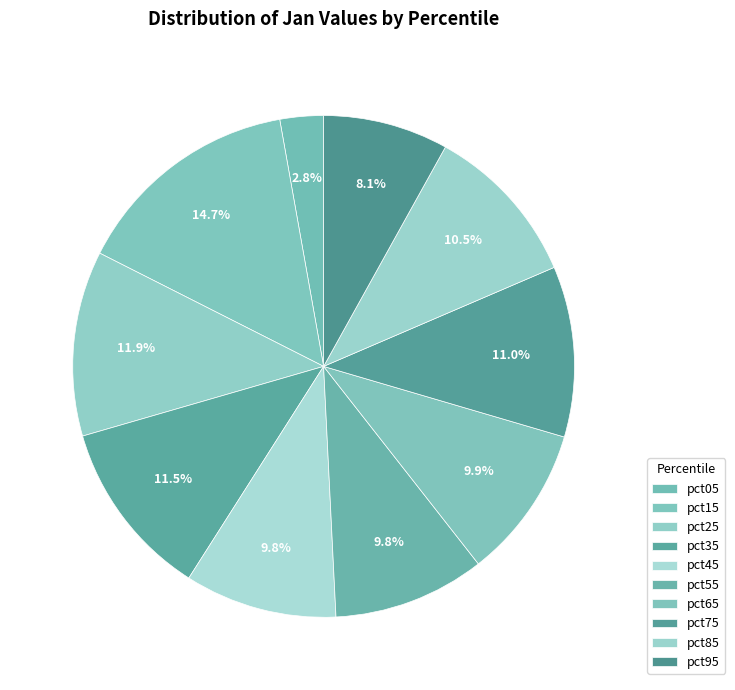

Is the sum of pct75 and pct45 greater than half?

No